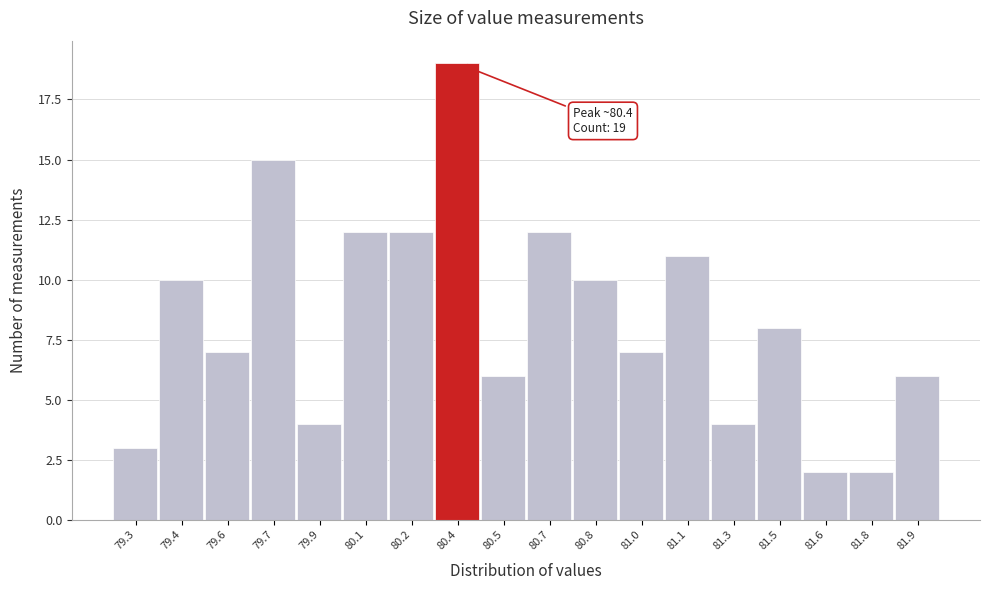

Reading left to right, what are all the values shown in this chart?

79.3=3	79.4=10	79.6=7	79.7=15	79.9=4	80.1=12	80.2=12	80.4=19	80.5=6	80.7=12	80.8=10	81.0=7	81.1=11	81.3=4	81.5=8	81.6=2	81.8=2	81.9=6